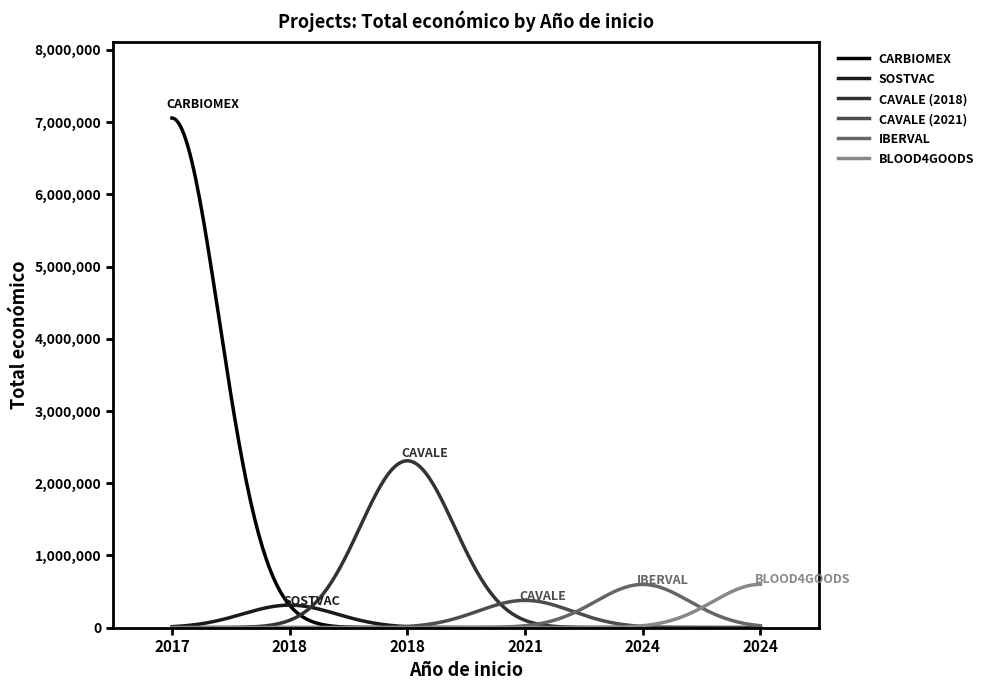

What is the greatest value displayed?

7056709.0